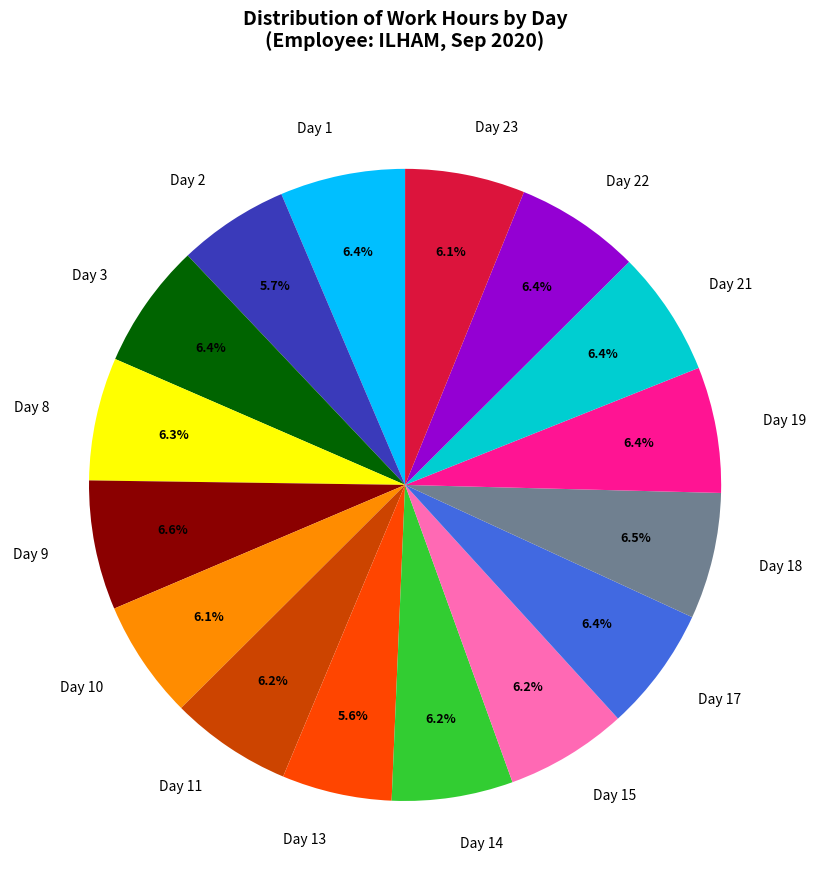

To the nearest percent, what is the combined percentage of Day 3 and Day 2?

12%